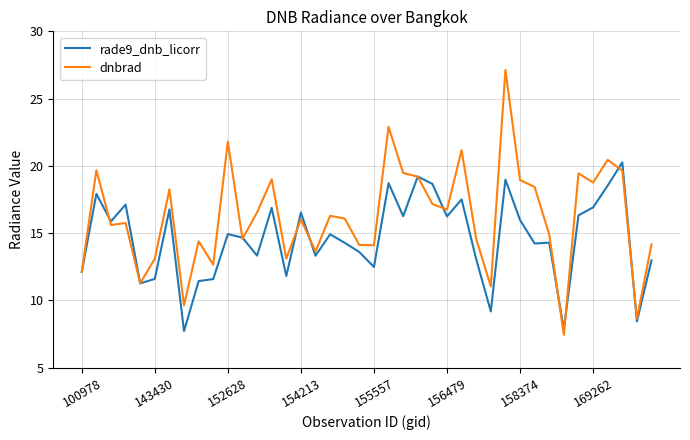

What is the highest value of the rade9_dnb_licorr series?

20.3